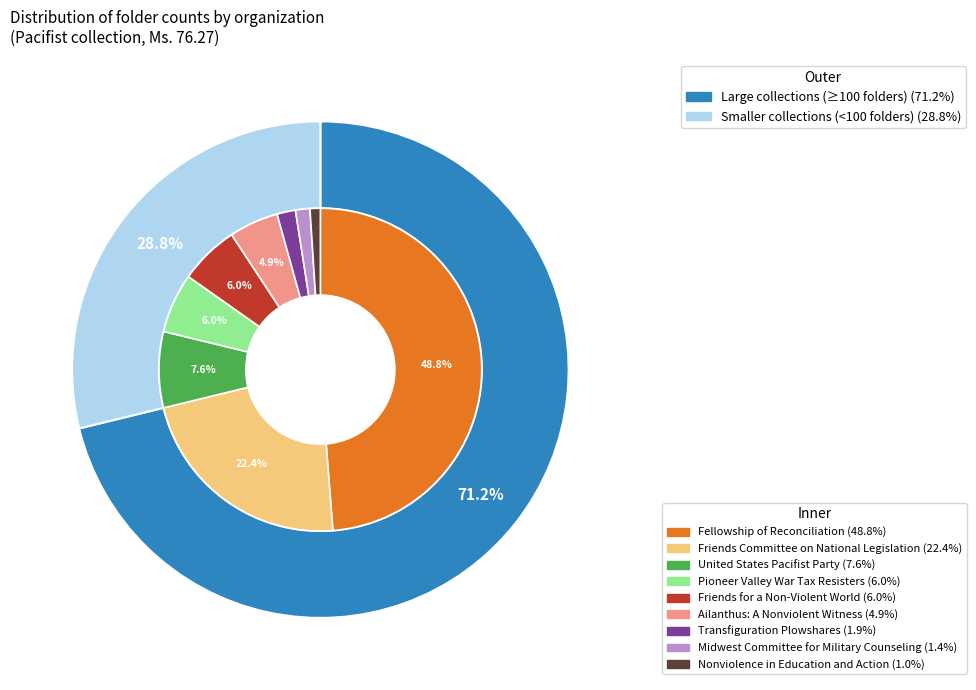

Which slice is the largest?

Fellowship of Reconciliation